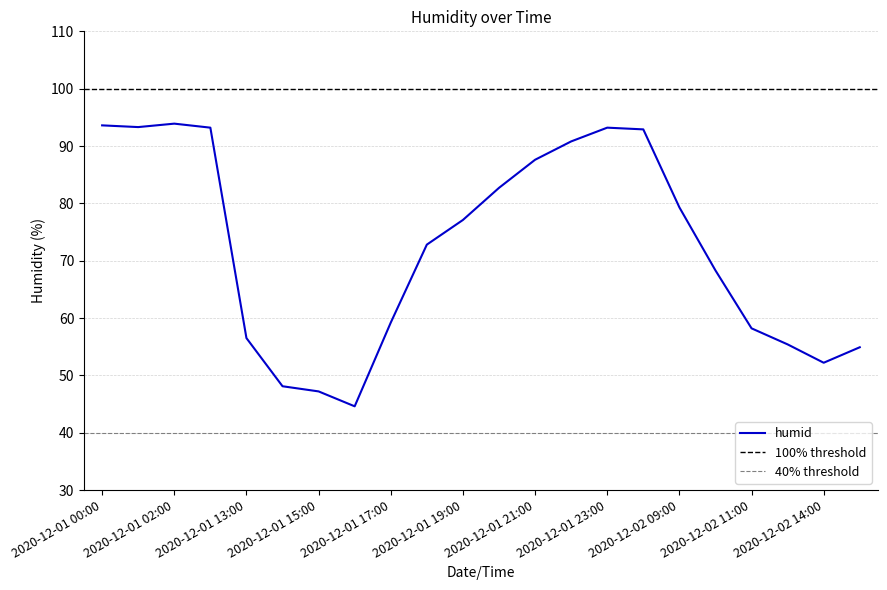

What is the value of the 18th point from the left?

68.3